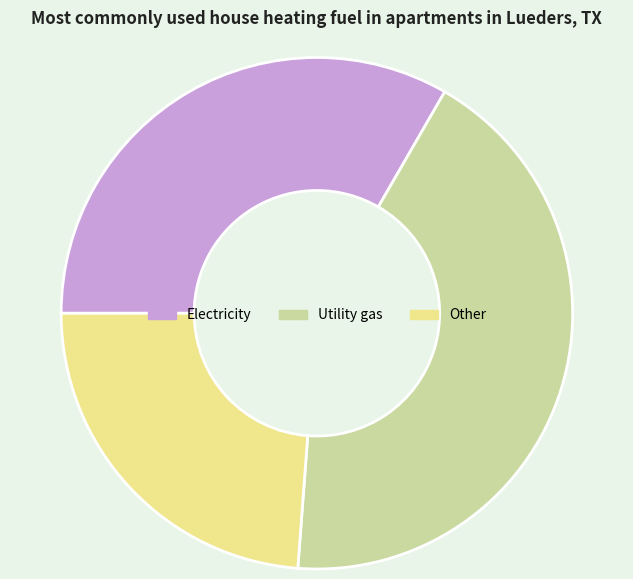

Combined, do Electricity and Other account for over 50%?

Yes